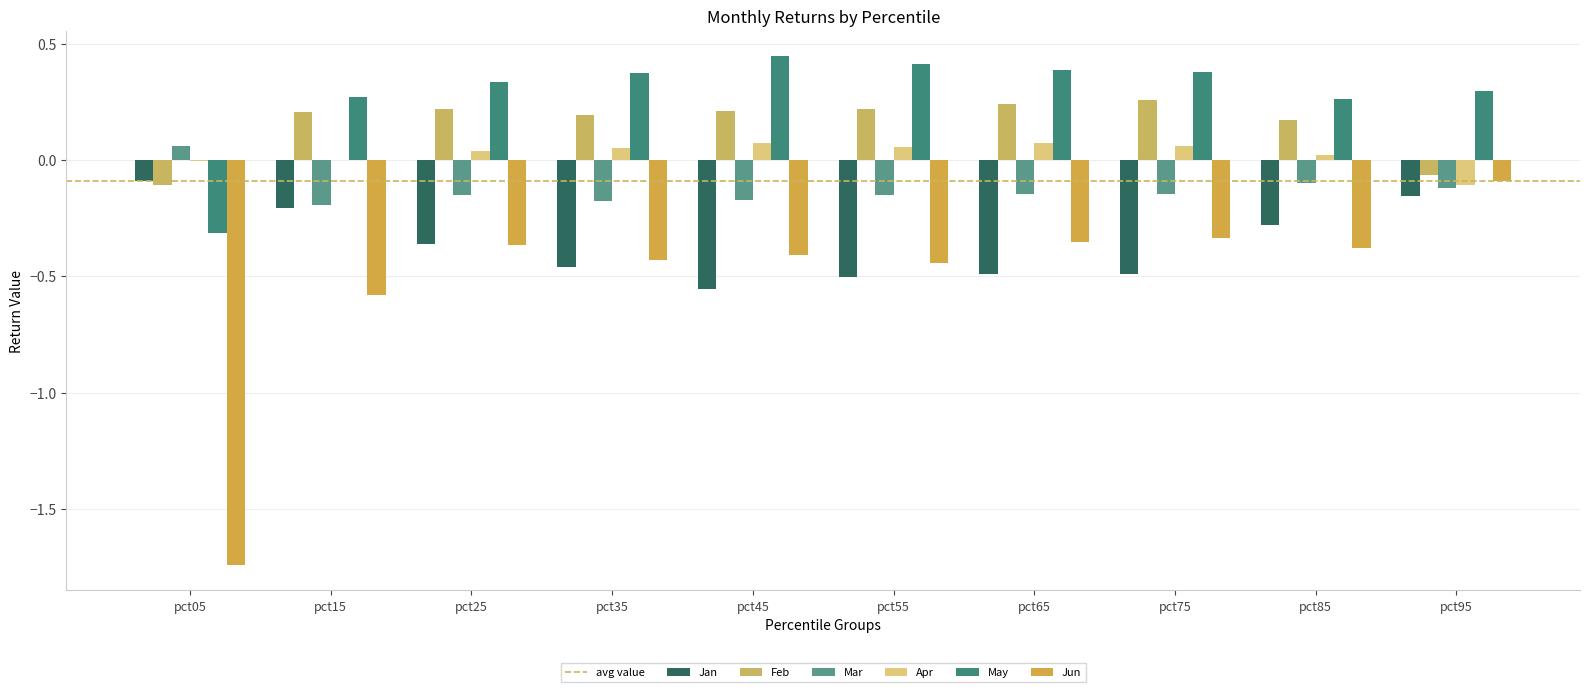

How many categories are shown in the chart?

10